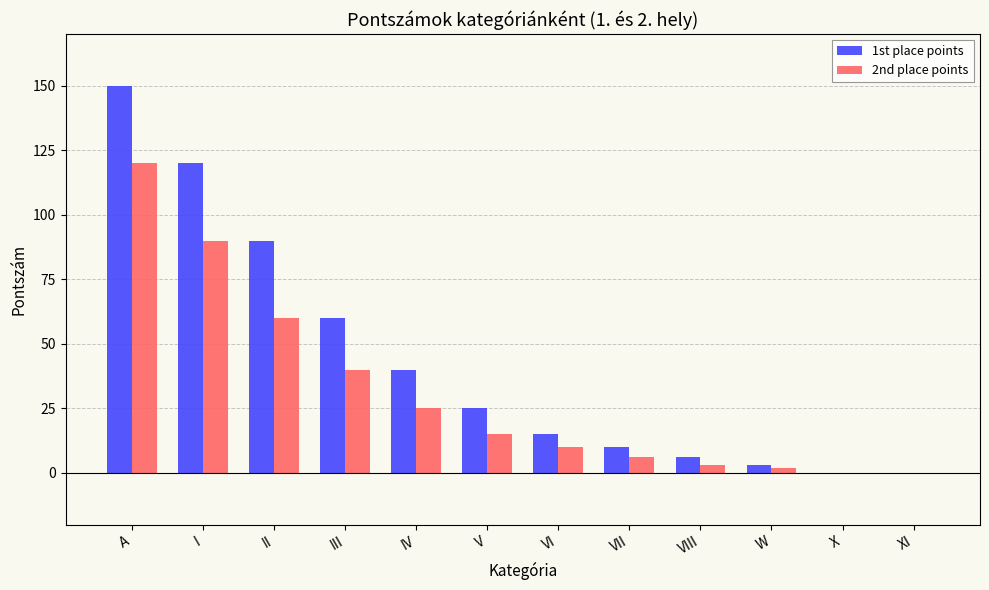

What is the difference between the 1st place points values at VIII and W?

3